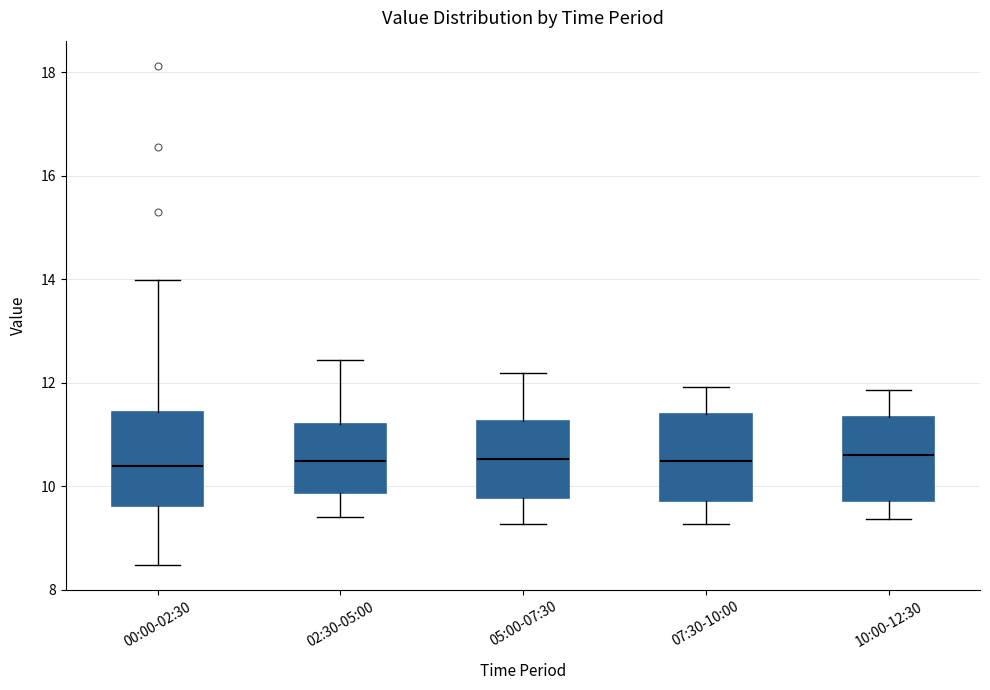

Reading left to right, transcribe this box plot: for each box, give where its median line is, the range the box spans, and where its two whiskers end, as read against the y-axis. The values are not printed on the chart, so give them approximately, as read against the axis.

00:00-02:30: median 10.4, box 9.6 to 11.4, whiskers 8.4 to 14.0
02:30-05:00: median 10.4, box 9.8 to 11.2, whiskers 9.4 to 12.4
05:00-07:30: median 10.6, box 9.8 to 11.2, whiskers 9.2 to 12.2
07:30-10:00: median 10.4, box 9.8 to 11.4, whiskers 9.2 to 12.0
10:00-12:30: median 10.6, box 9.8 to 11.4, whiskers 9.4 to 11.8